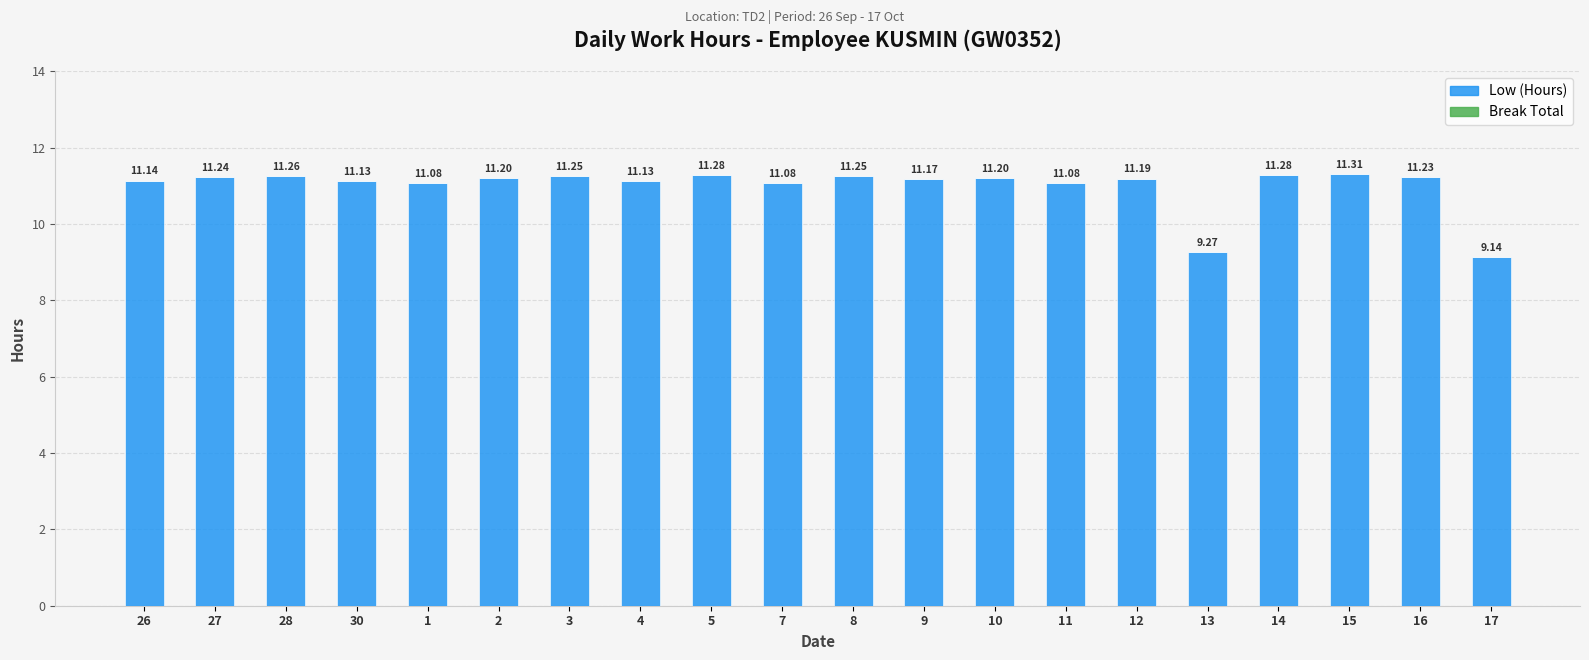

What is the ratio of the value at 30 to the value at 10?

1.0